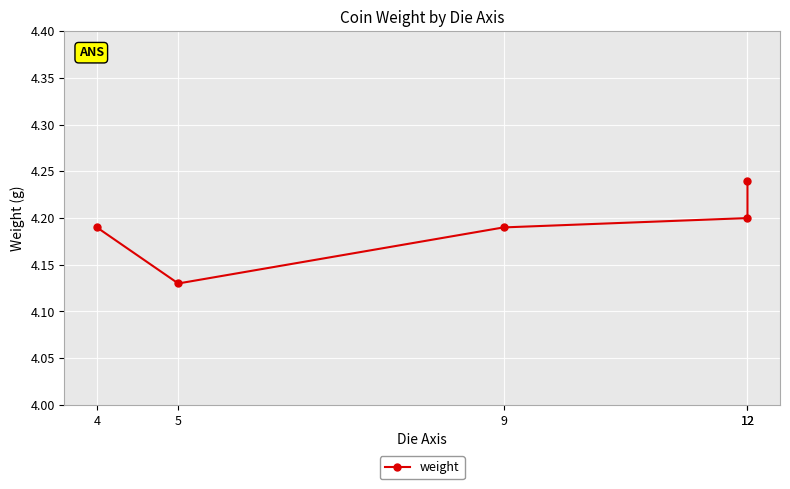

Reading left to right, transcribe all the data shown in this chart.

4=4.2	5=4.1	9=4.2	12=4.2	12=4.2